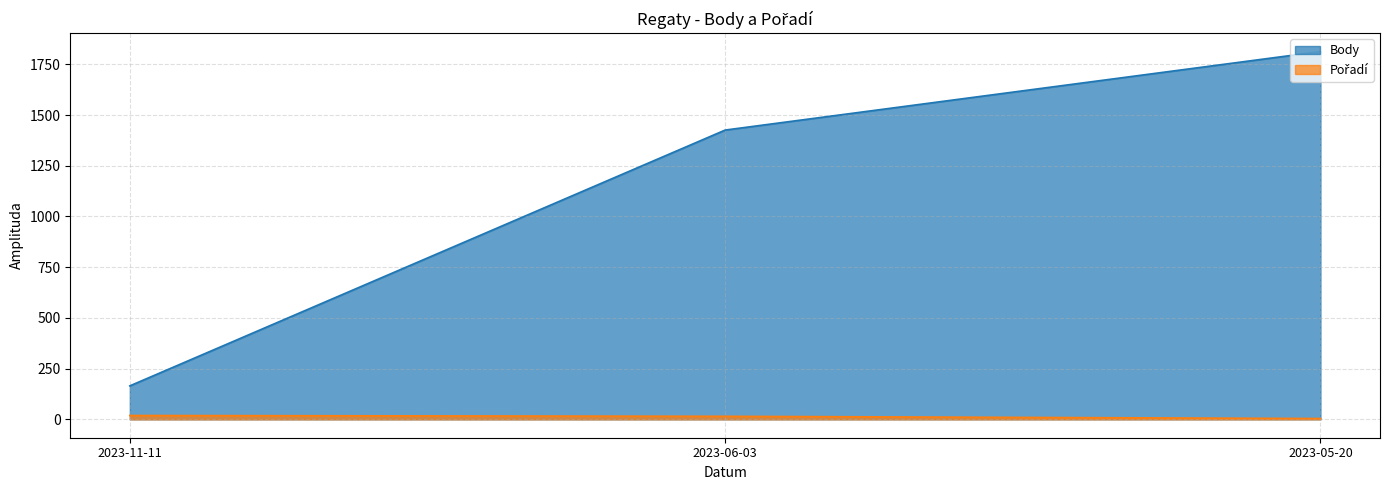

What is the greatest value displayed?

1813